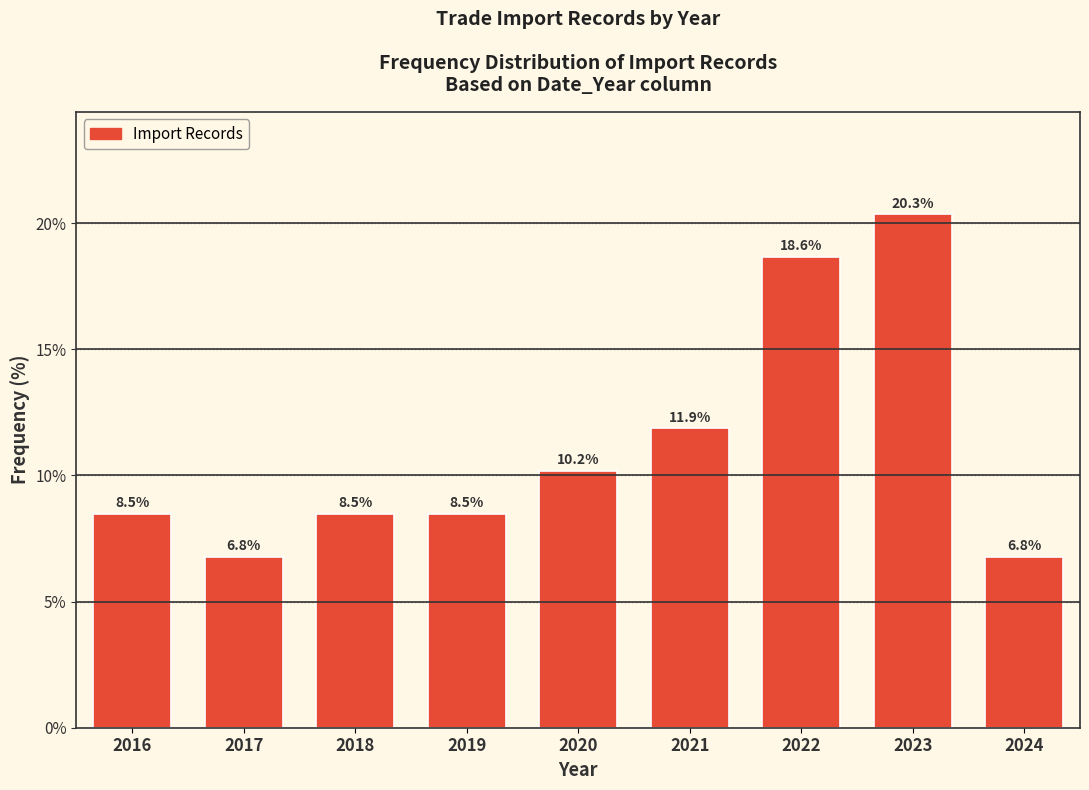

Reading left to right, extract all data points from this chart.

2016=8.5	2017=6.8	2018=8.5	2019=8.5	2020=10.2	2021=11.9	2022=18.6	2023=20.3	2024=6.8